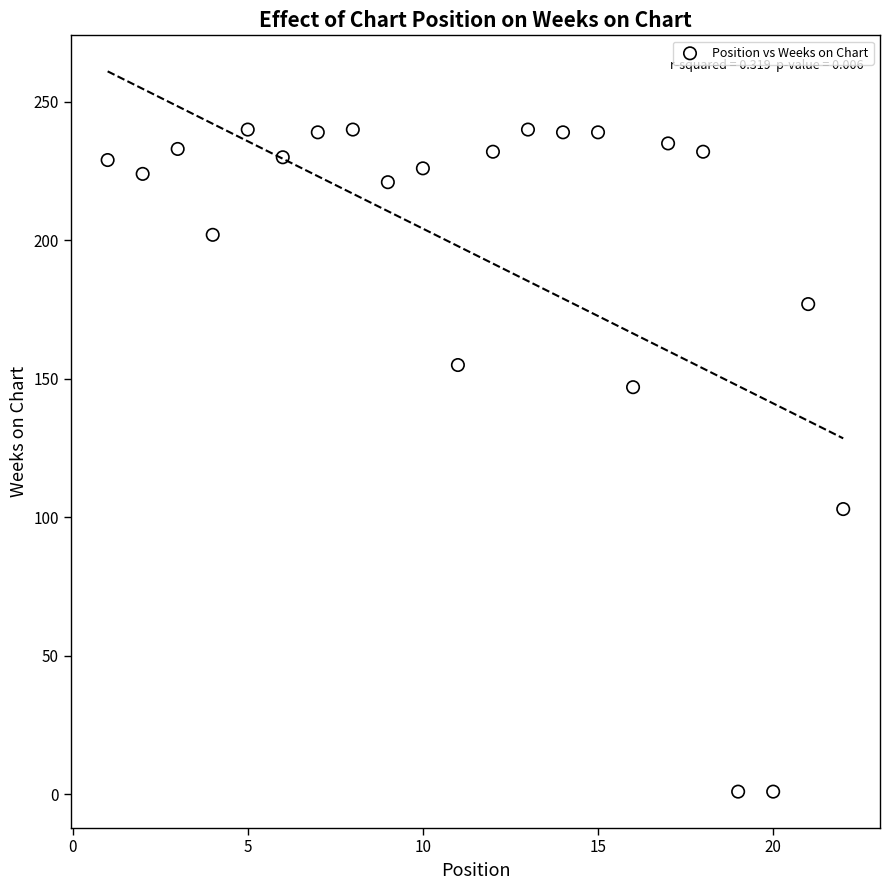

What is the range of X values (max minus min)?

21